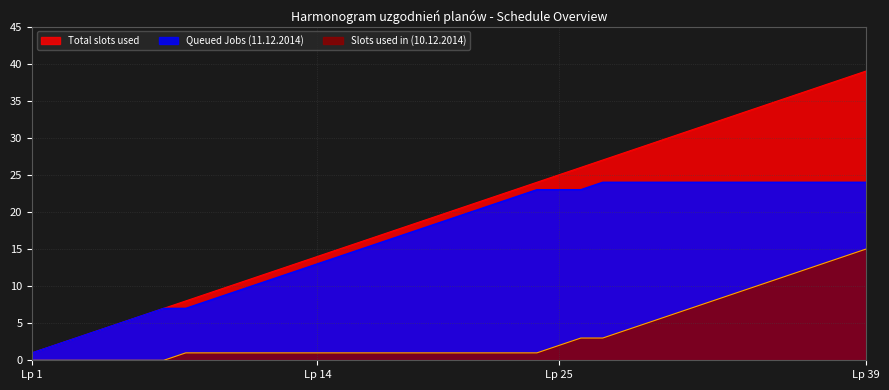

Which category has the highest value in the Total slots used series?

Lp 39